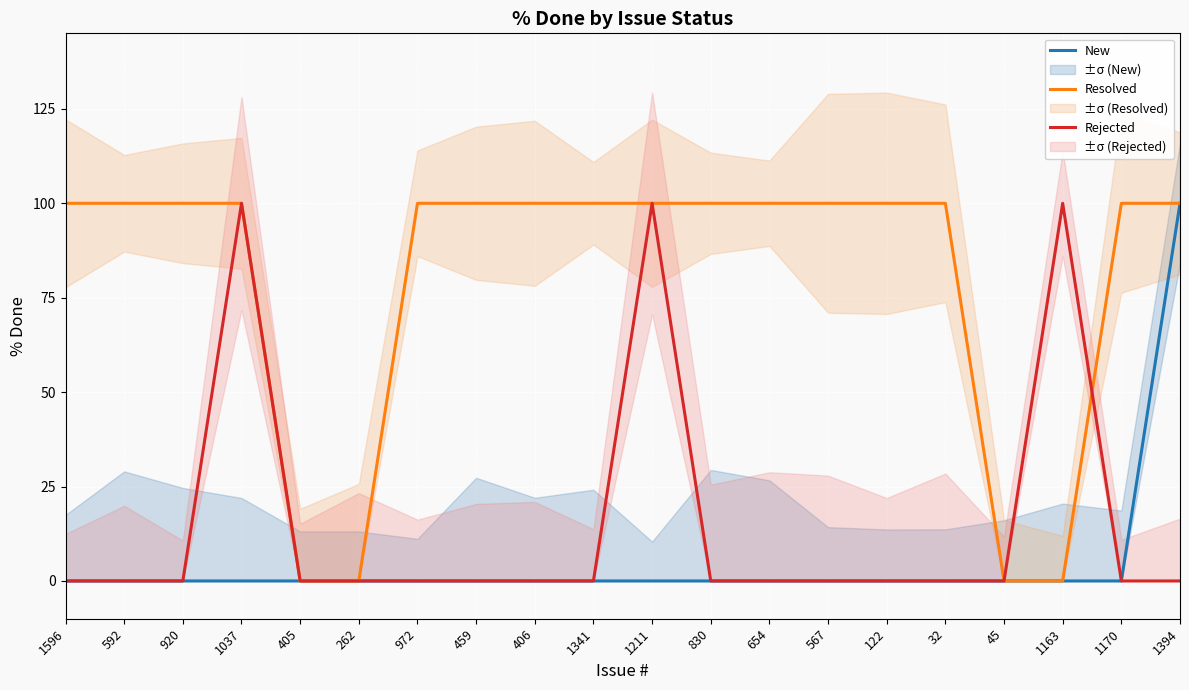

Is this an area chart (filled region under the line)?

No